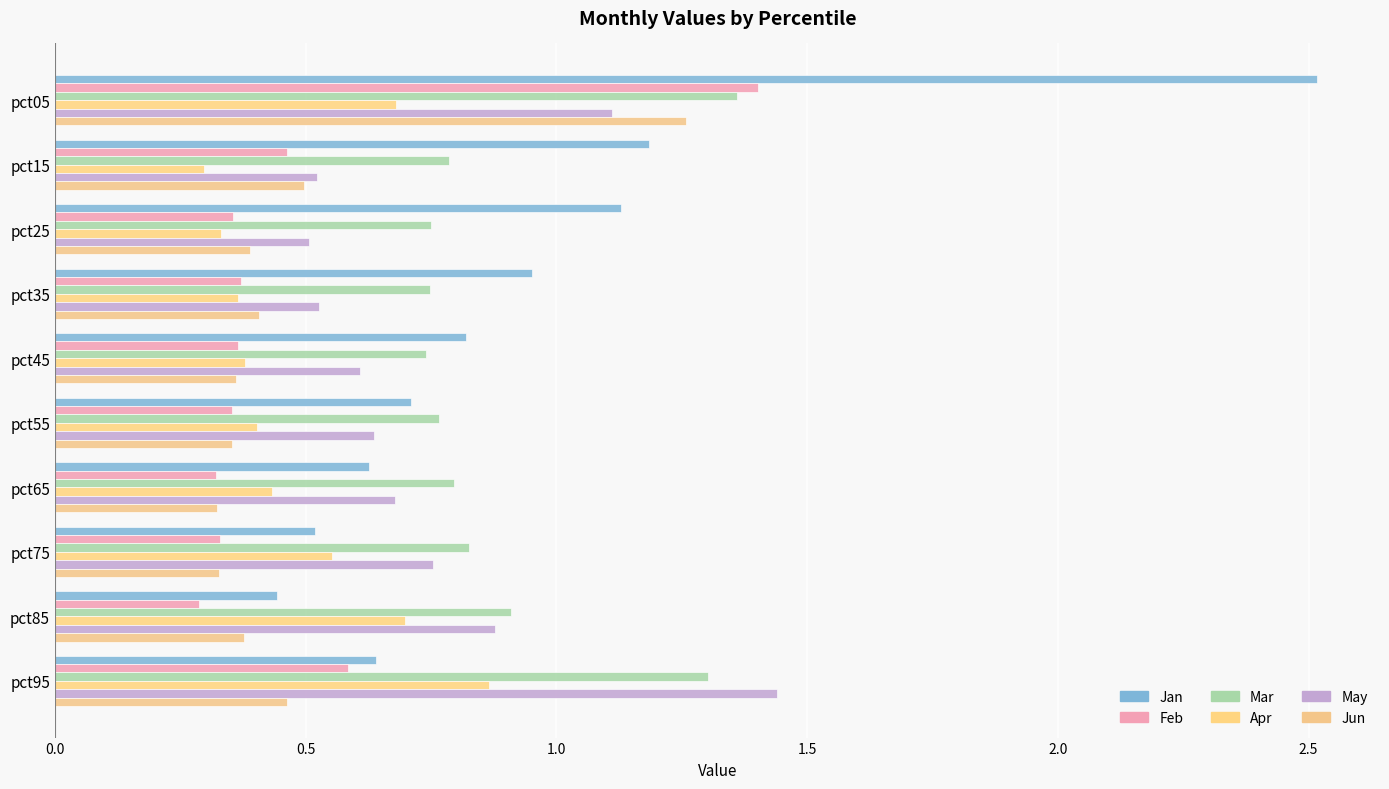

How many data points does each series have?

10